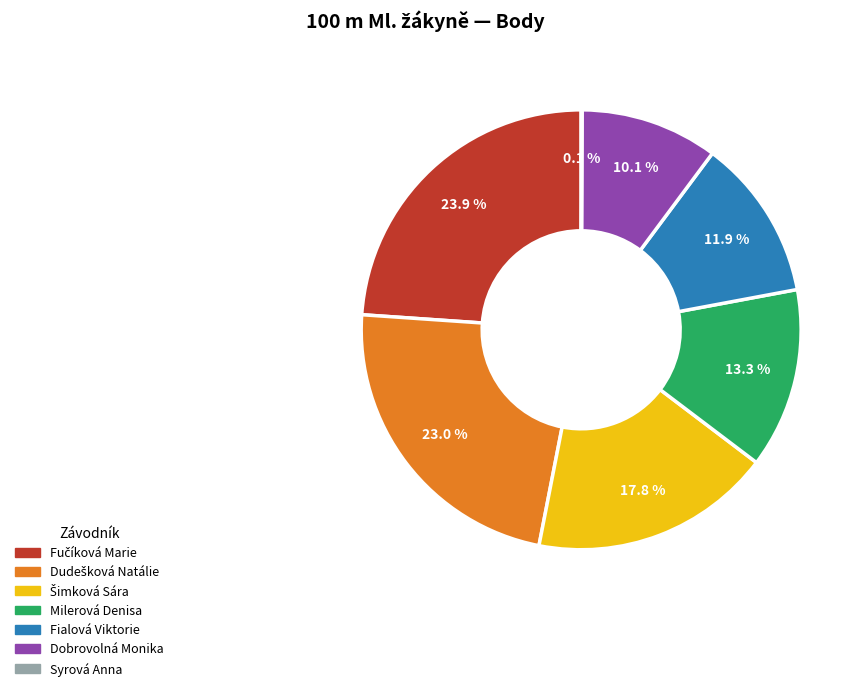

Is there any slice that represents more than half of the pie?

No